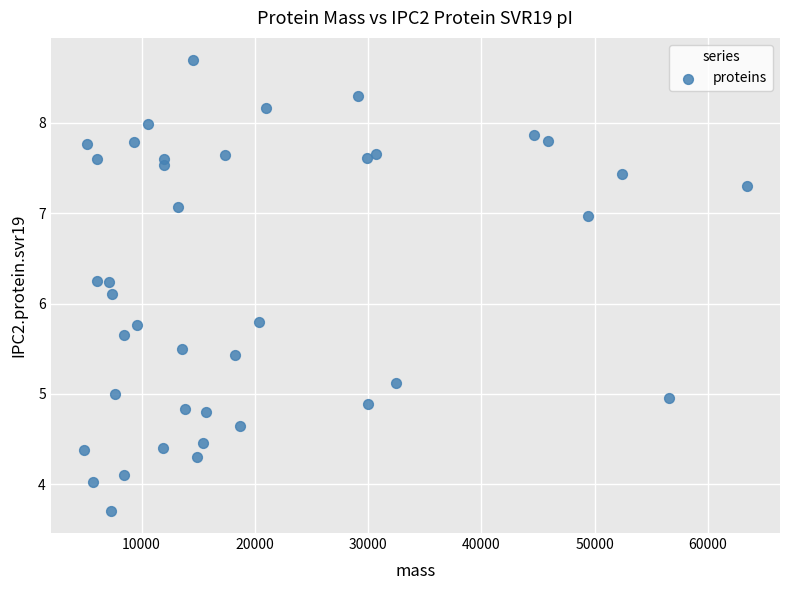

What Y value in the scatter plot is closest to 6?

6.1